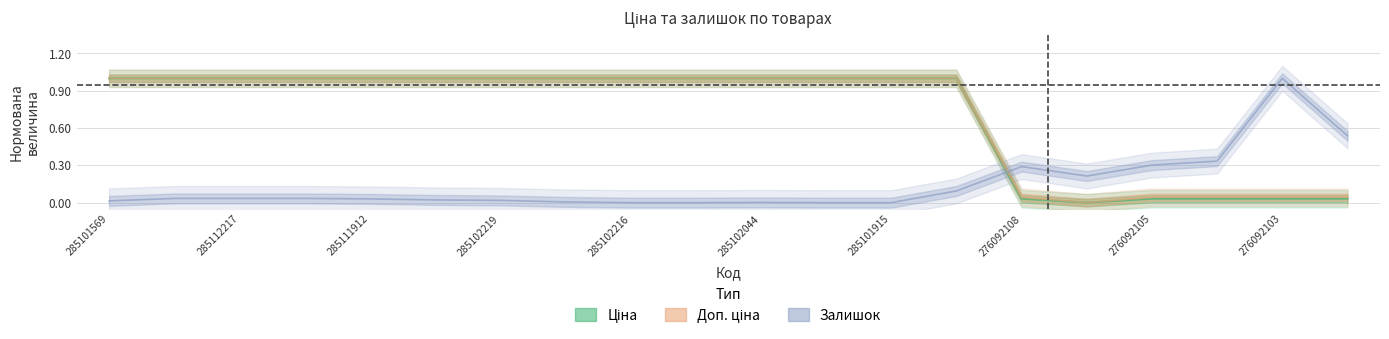

True or false: Доп. ціна has a value of 1.0 at 285102216.

True